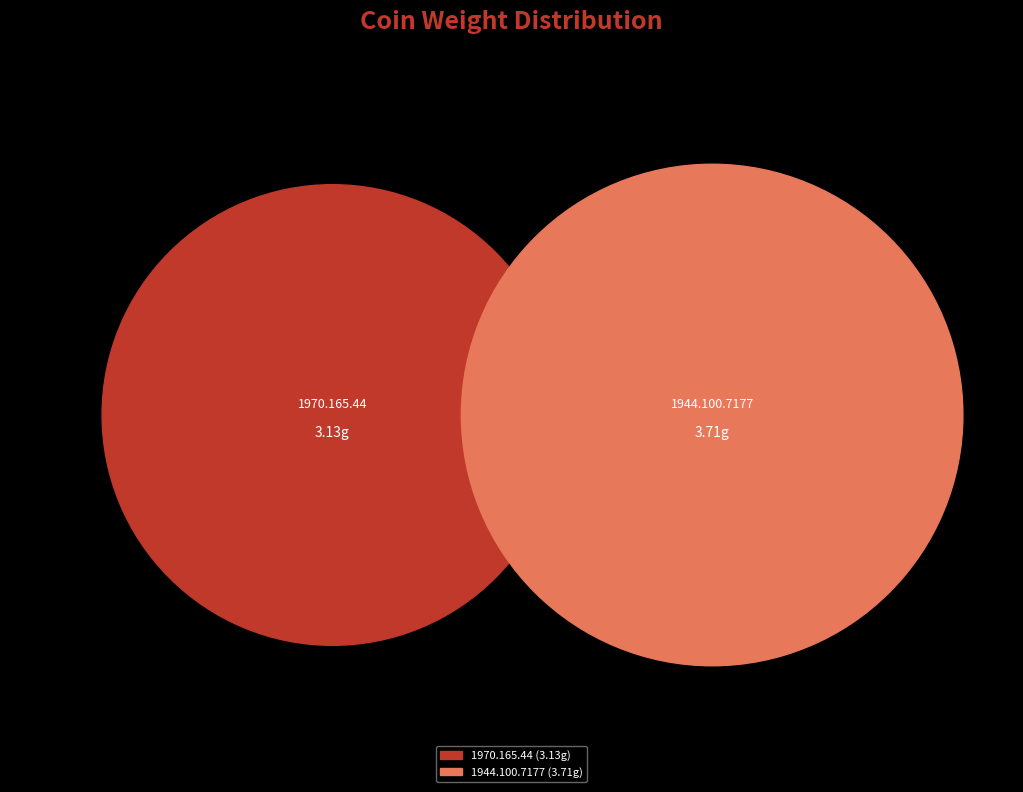

To the nearest percent, what is the average slice percentage?

50%